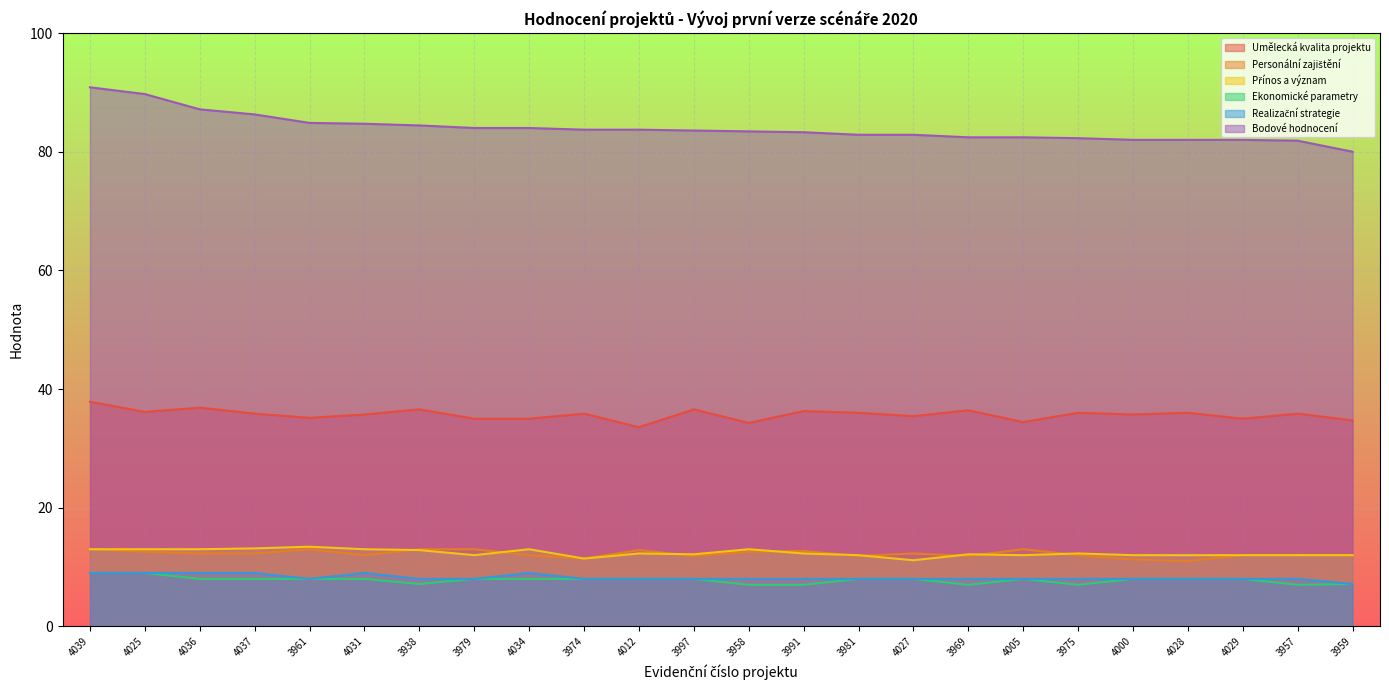

True or false: Personální zajištění and Umělecká kvalita projektu intersect in this chart.

False